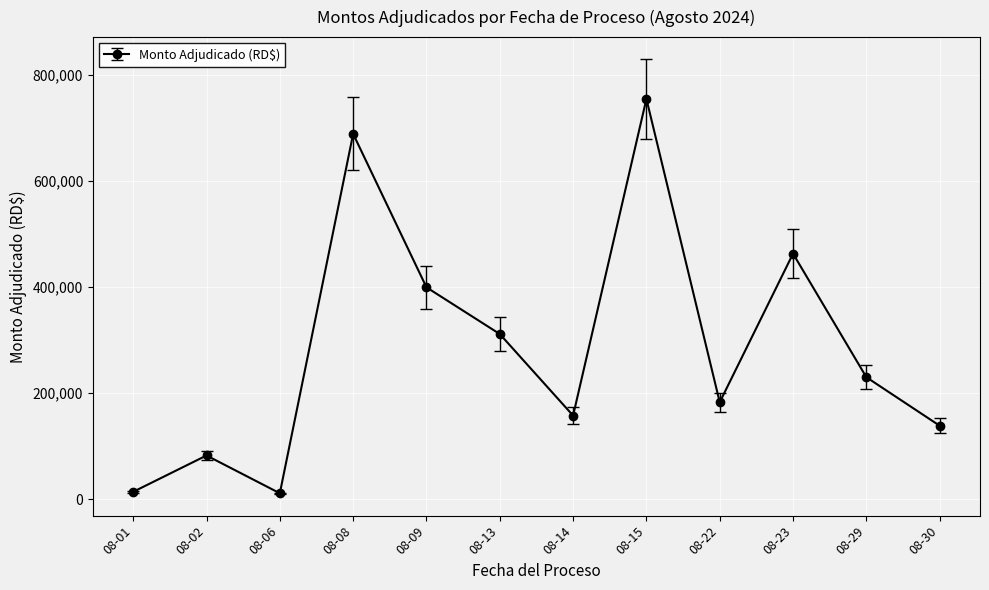

What is the sum of all values?

3434128.9